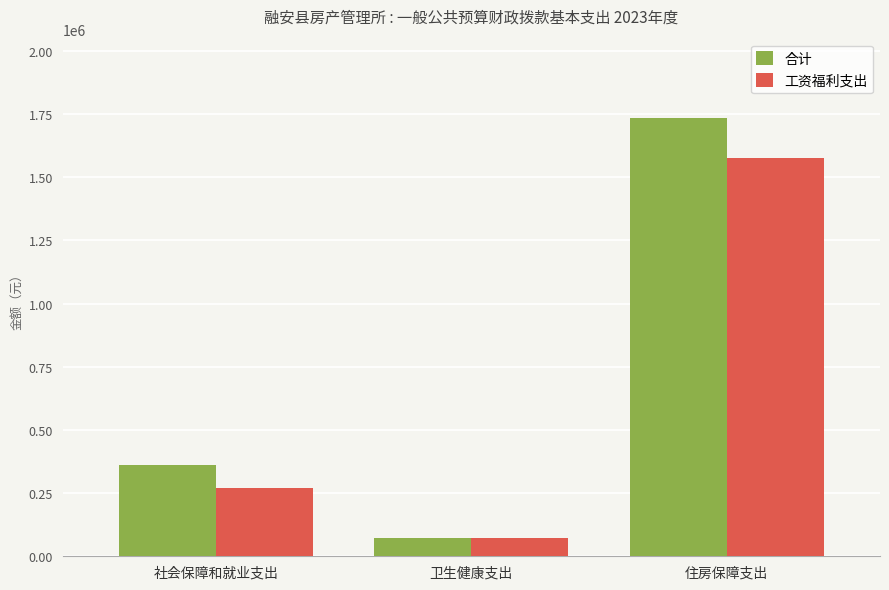

What is the label of the 1st bar from the right?

住房保障支出